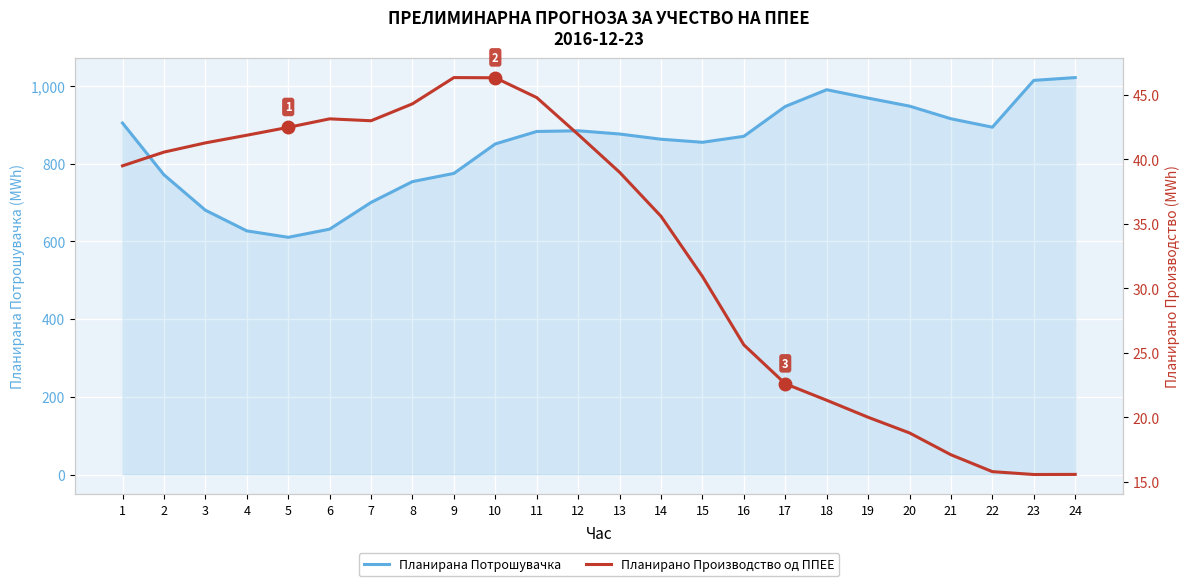

What is the sum of the Планирана Потрошувачка values at 4 and 22?

1520.4